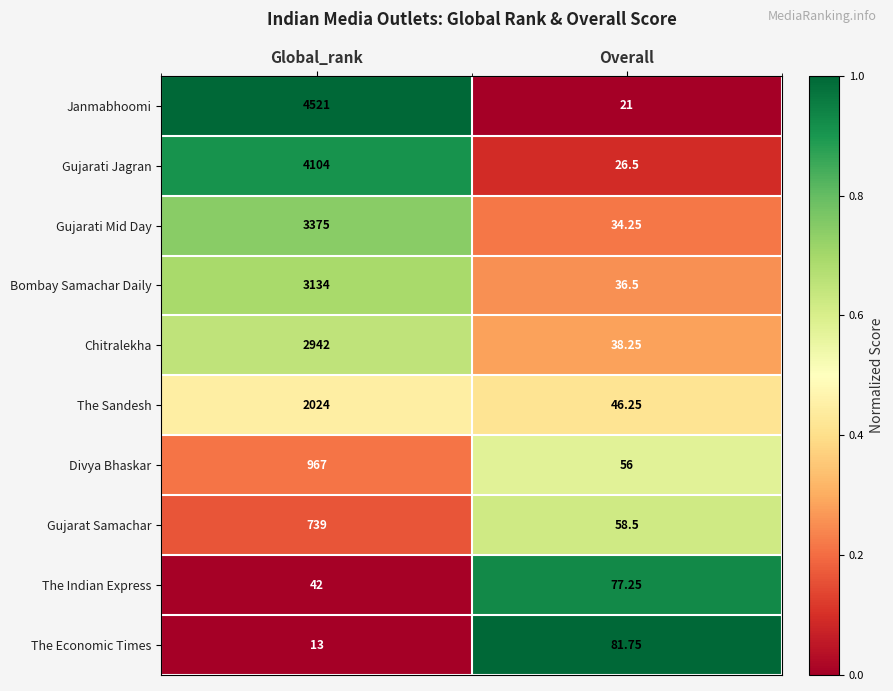

Rank the series by their maximum value, from lowest to highest.

The Indian Express, The Economic Times, Gujarat Samachar, Divya Bhaskar, The Sandesh, Chitralekha, Bombay Samachar Daily, Gujarati Mid Day, Gujarati Jagran, Janmabhoomi